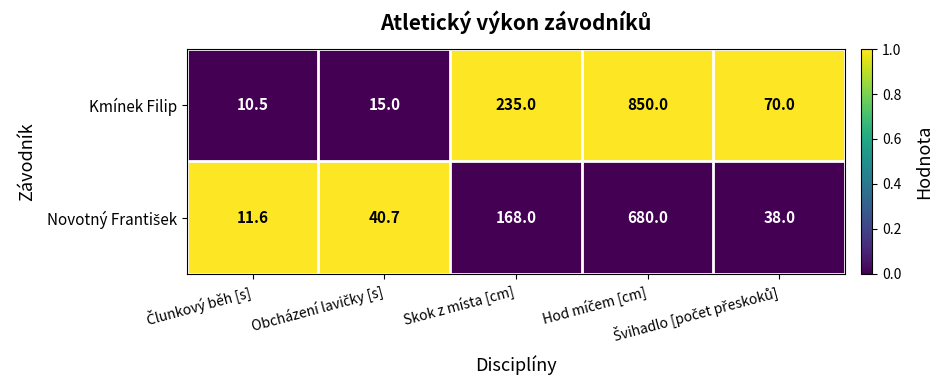

What is the difference between the second highest and minimum values in the Kmínek Filip series?

224.5